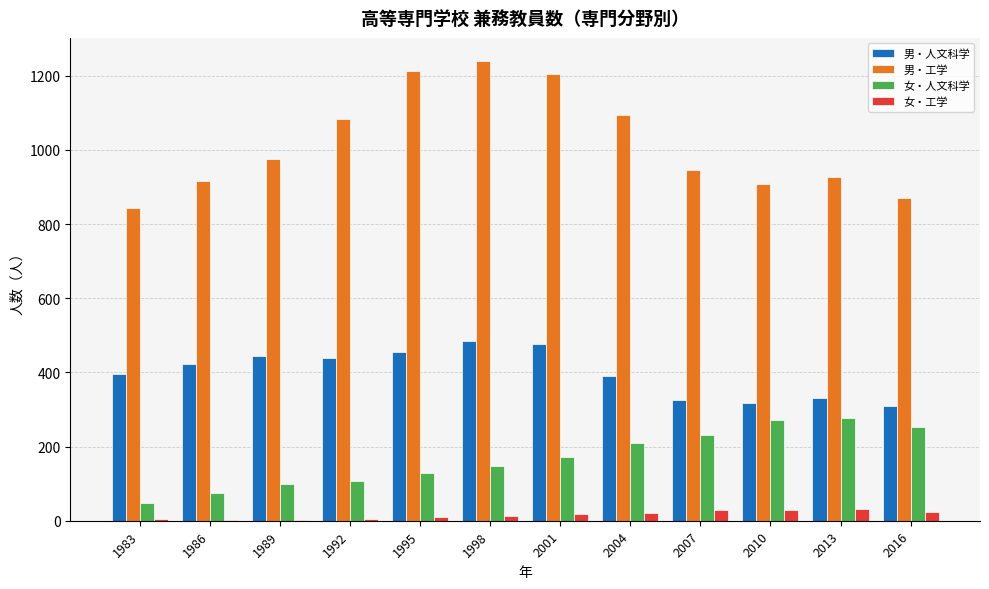

Is the value of 男・人文科学 at 1992 greater than the value of 女・工学 at 2013?

Yes